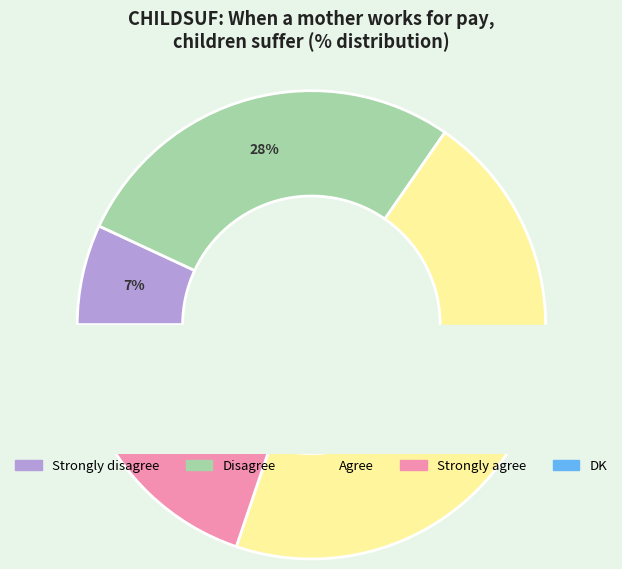

What is the total percentage of Strongly disagree and Strongly agree?

20.8%